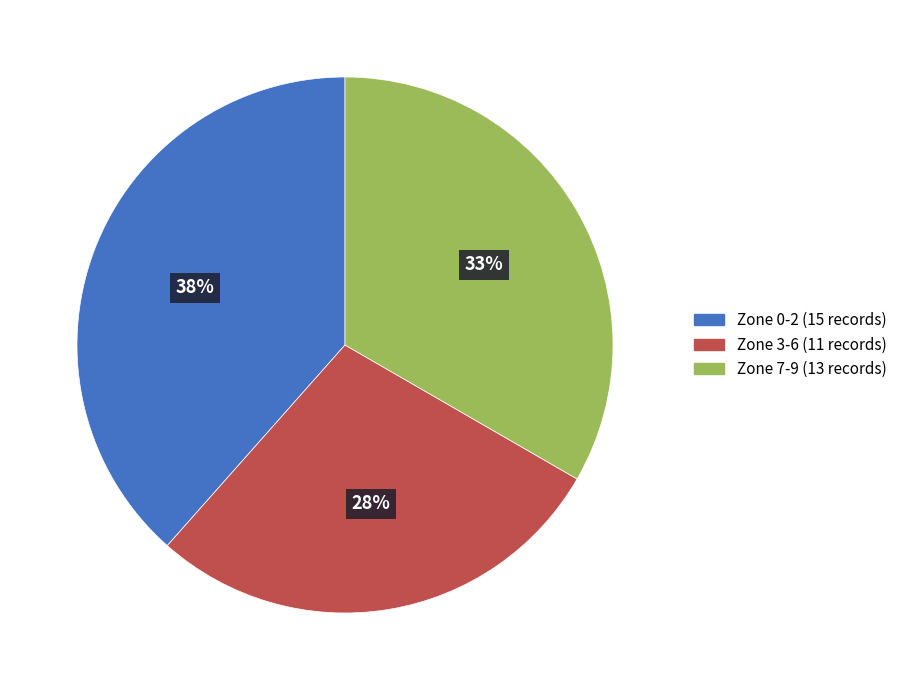

Is there a majority slice in this chart?

No